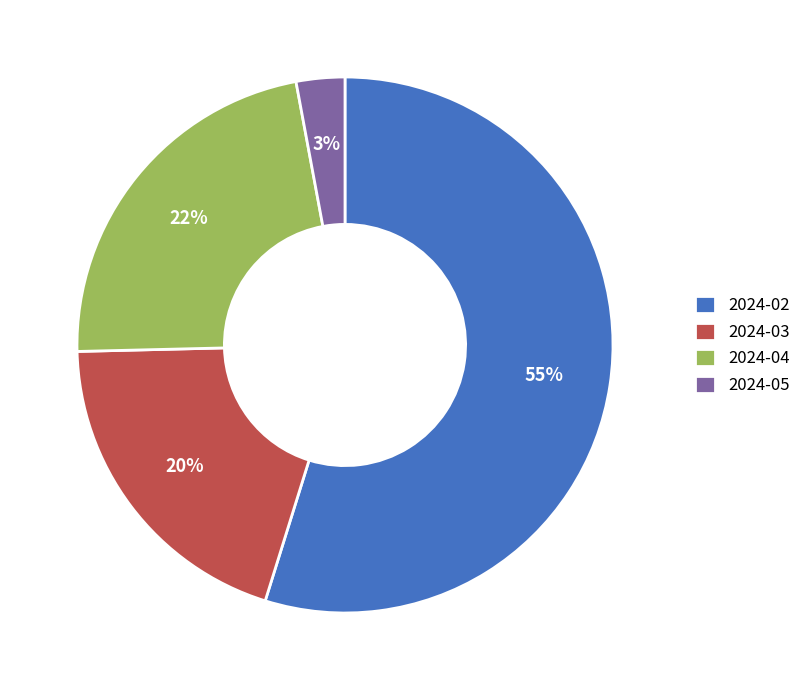

To the nearest percent, what percentage of the pie is 2024-05?

3%